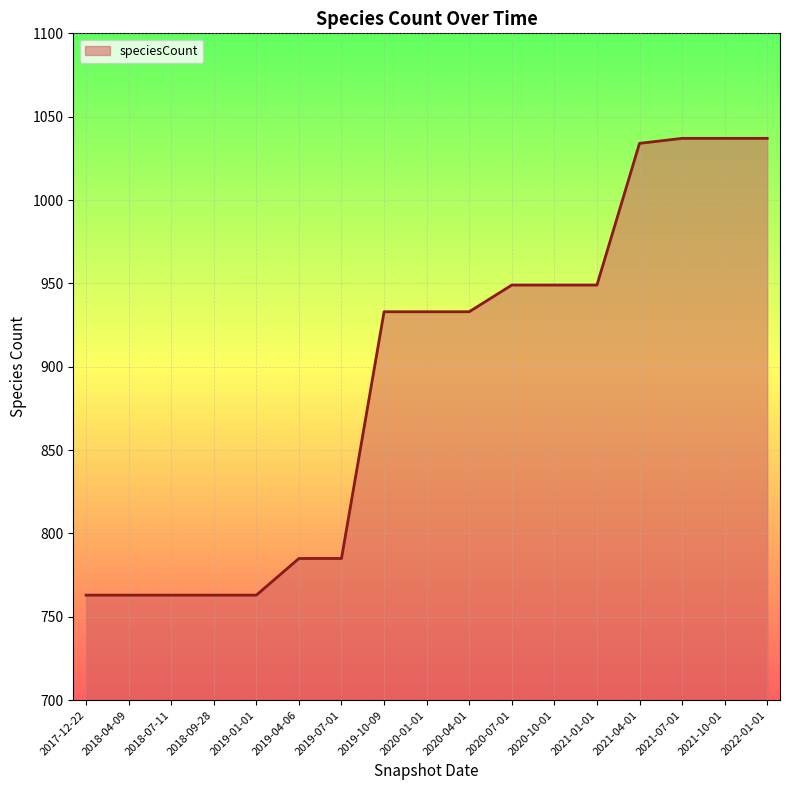

Is it true that the value at 2018-04-09 is 512?

False